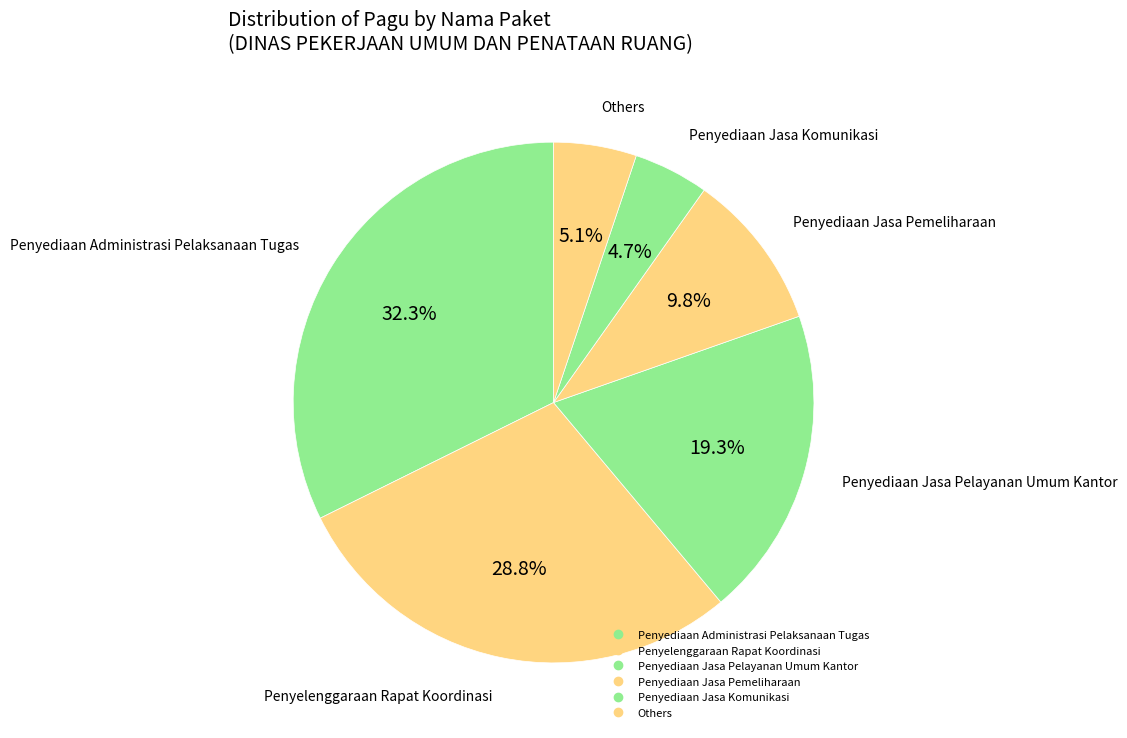

Is there a majority slice in this chart?

No